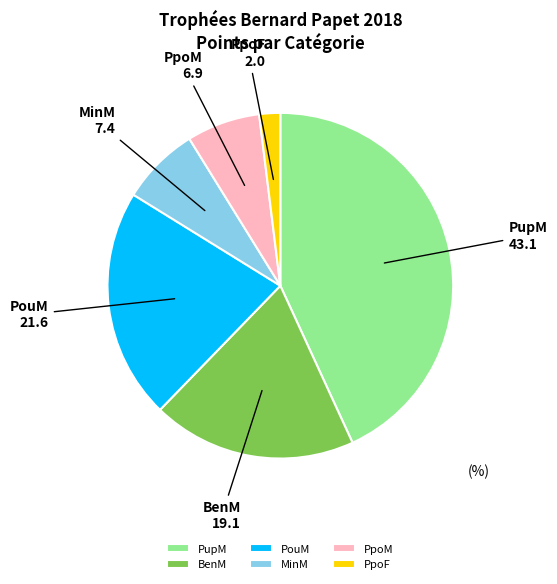

What is the smallest slice in the pie chart?

PpoF